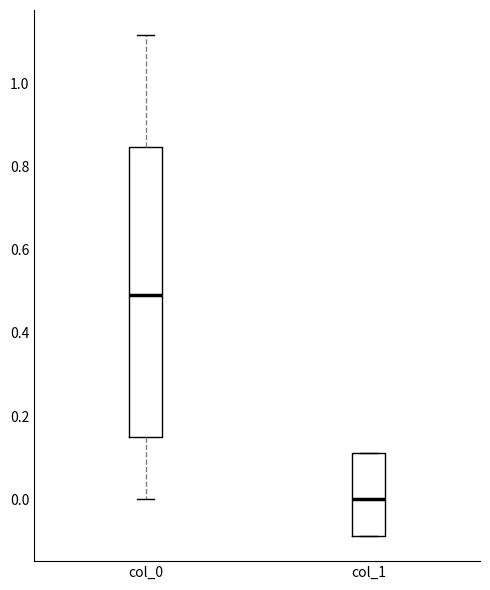

Which box's median line is the highest?

col_0